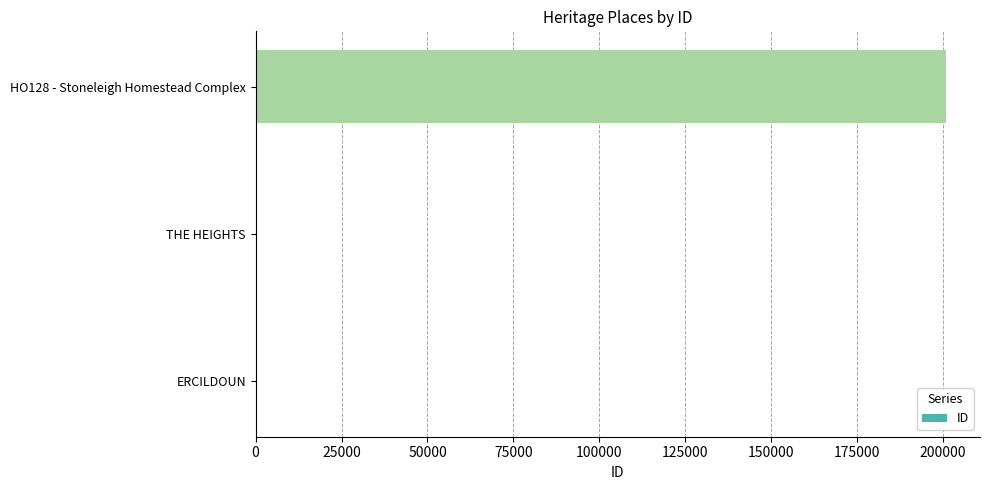

What is the sum of all values?

201375